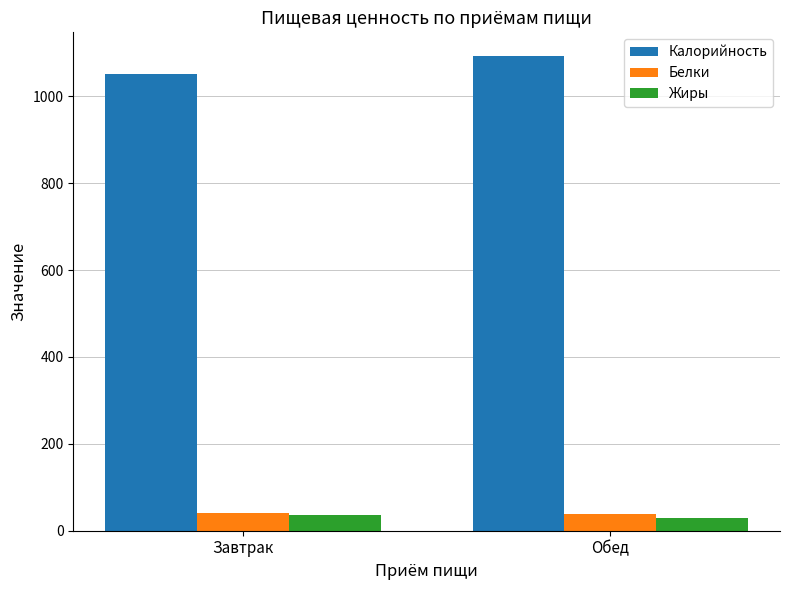

Which series changed the most between Завтрак and Обед?

Калорийность